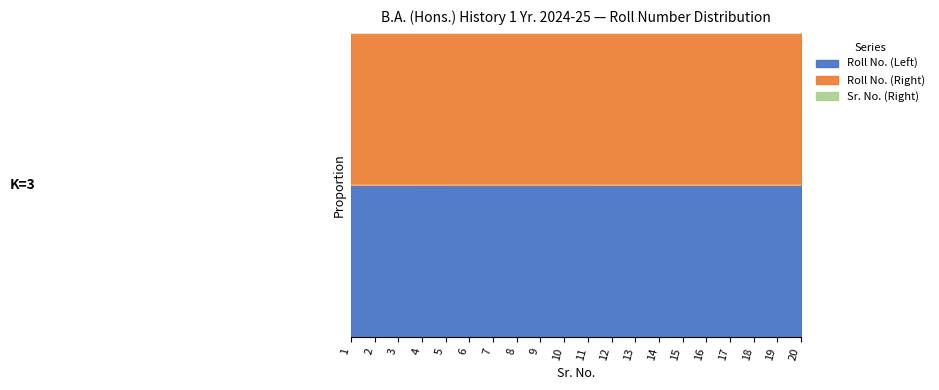

The Roll No. (Left) series shows 1.5 at 13. True or false?

False